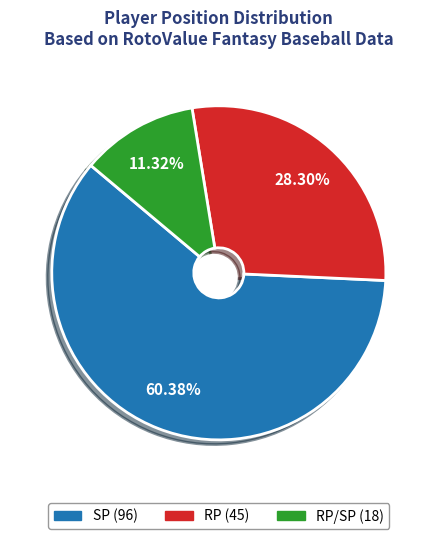

Is there a majority slice in this chart?

Yes